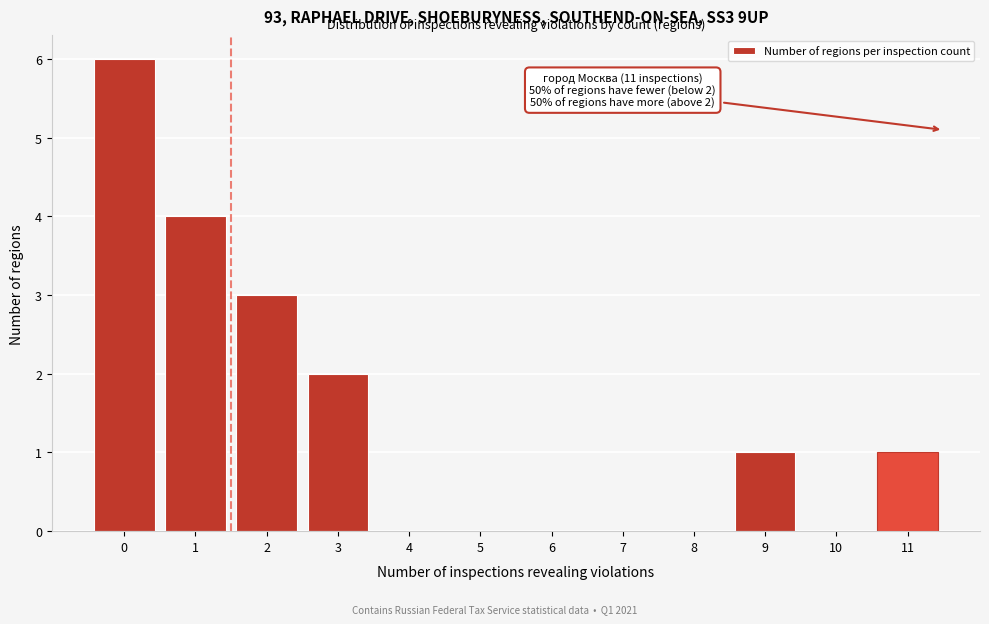

Reading left to right, what are all the values shown in this chart?

0=6	1=4	2=3	3=2	4=0	5=0	6=0	7=0	8=0	9=1	10=0	11=1